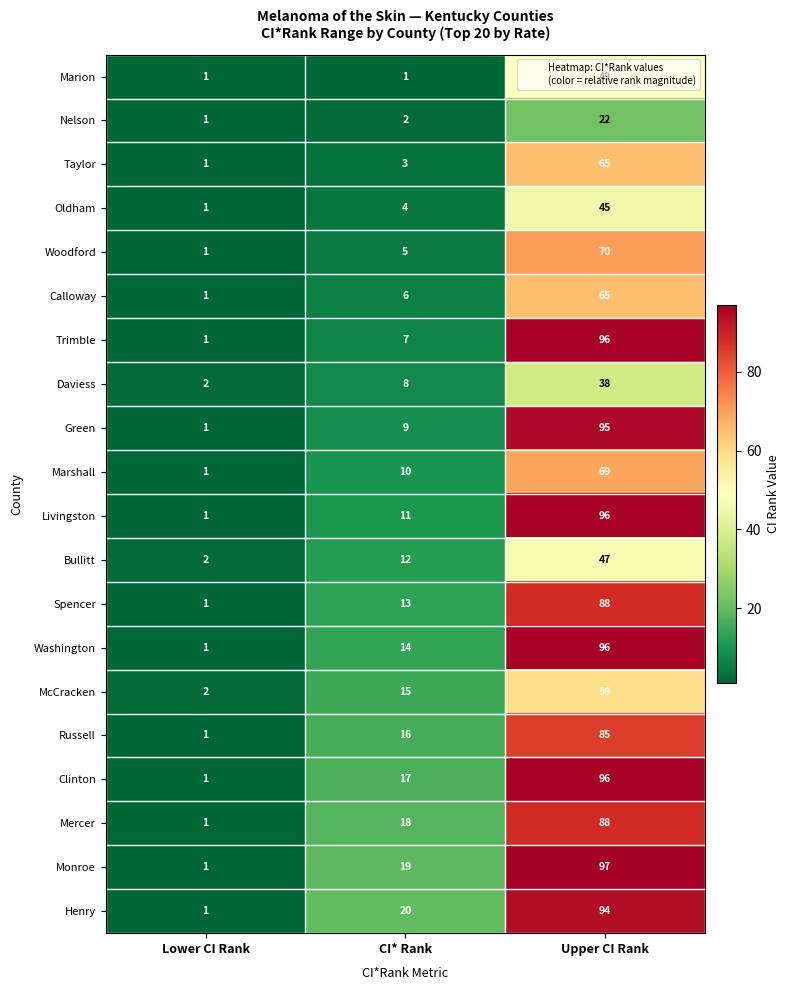

Count the McCracken values in the range 2 to 59.

3